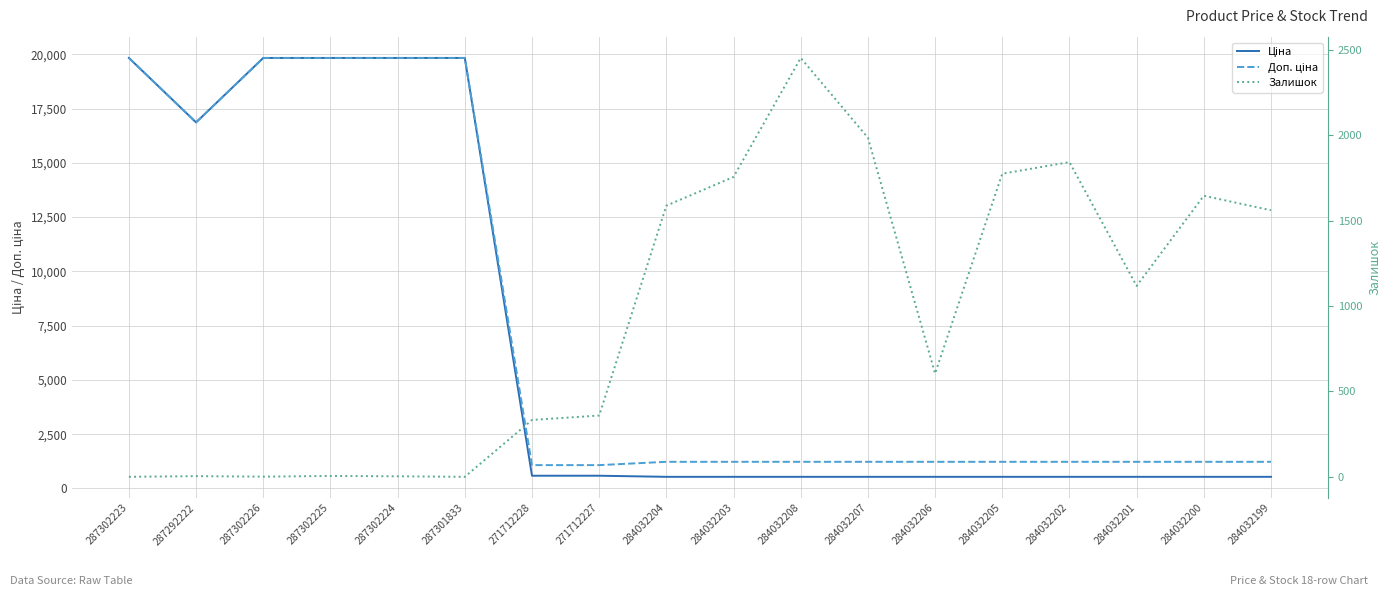

Which series ends up on top after the final intersection of Доп. ціна and Залишок?

Залишок